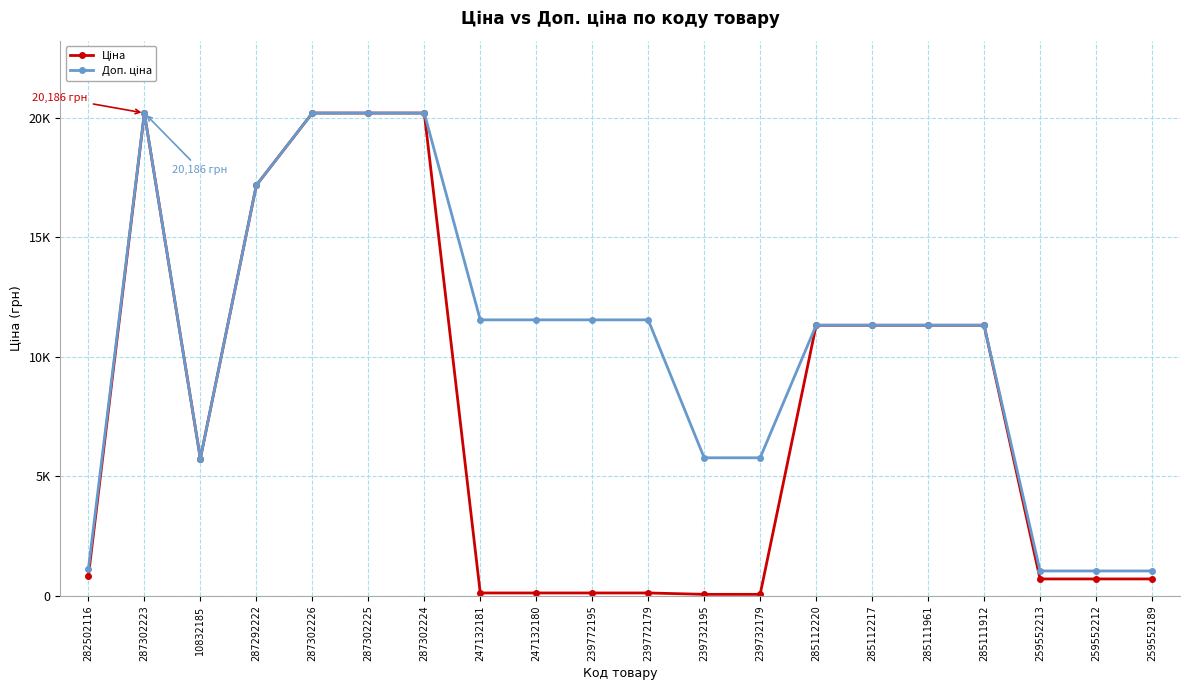

Rank the series by their average value, from highest to lowest.

Доп. ціна, Ціна